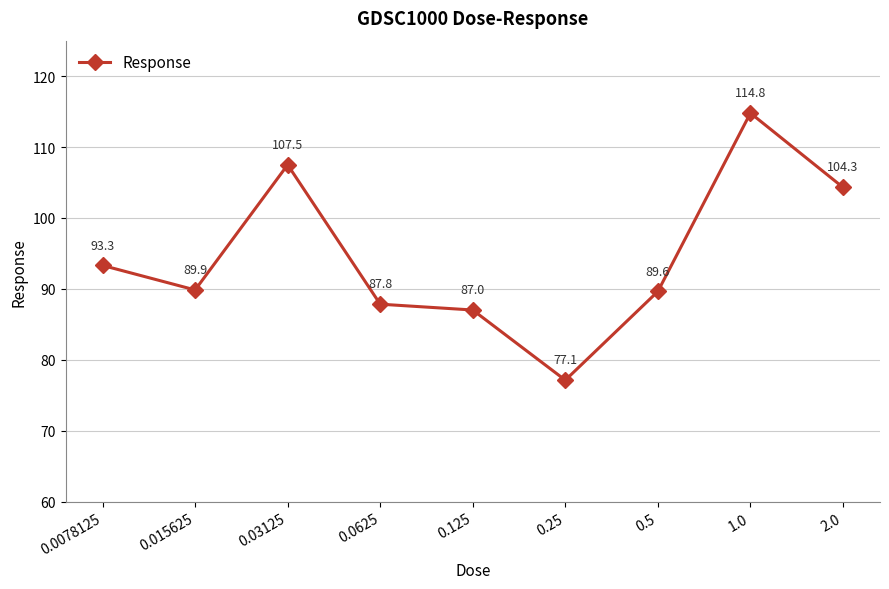

How many data points are less than 89?

3